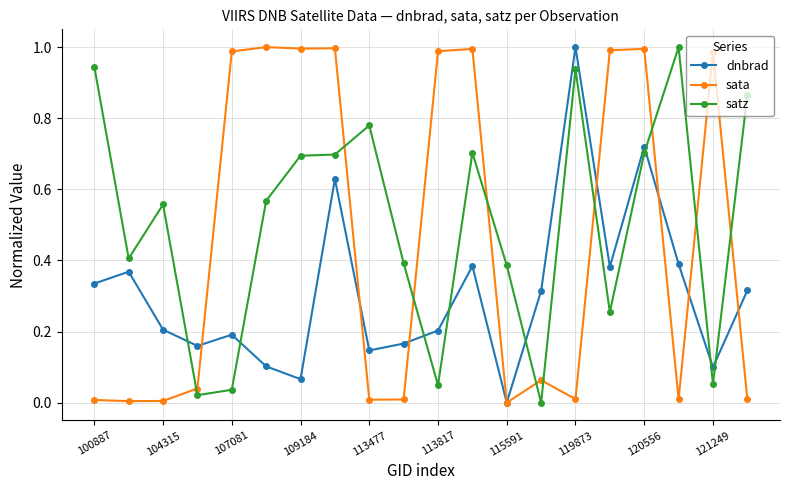

True or false: dnbrad and satz intersect in this chart.

True